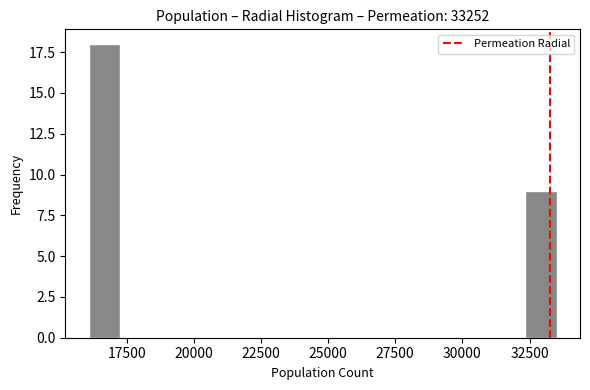

Around what value on the x-axis is the tallest bar? Give the approximate position of its centre, as read against the axis.

16500